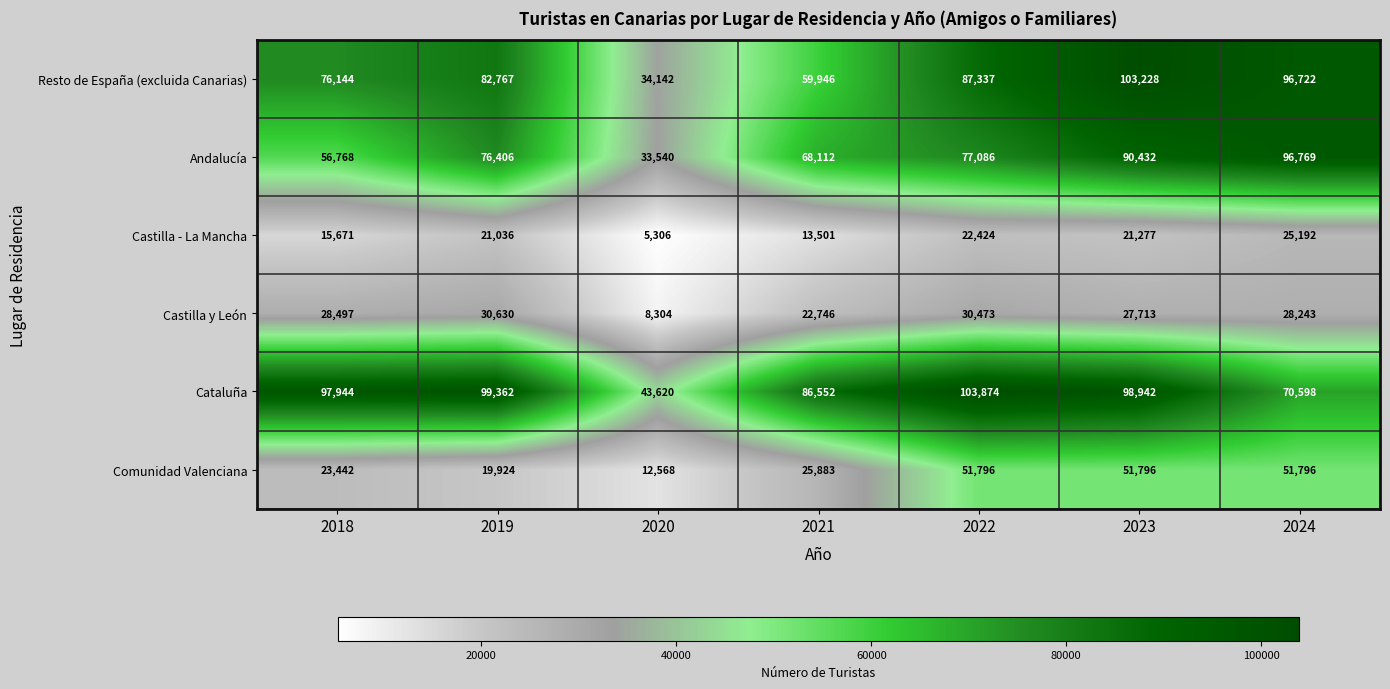

What is the average value of the Resto de España (excluida Canarias) series?

77184